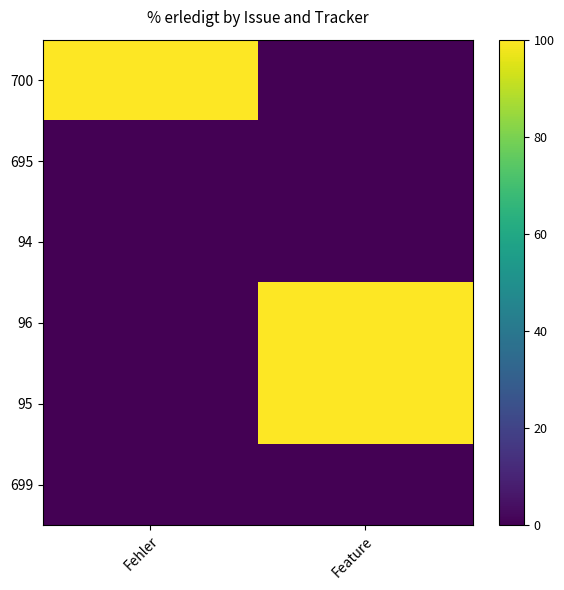

Rank the series at Fehler from highest to lowest value.

700, 695, 94, 96, 95, 699